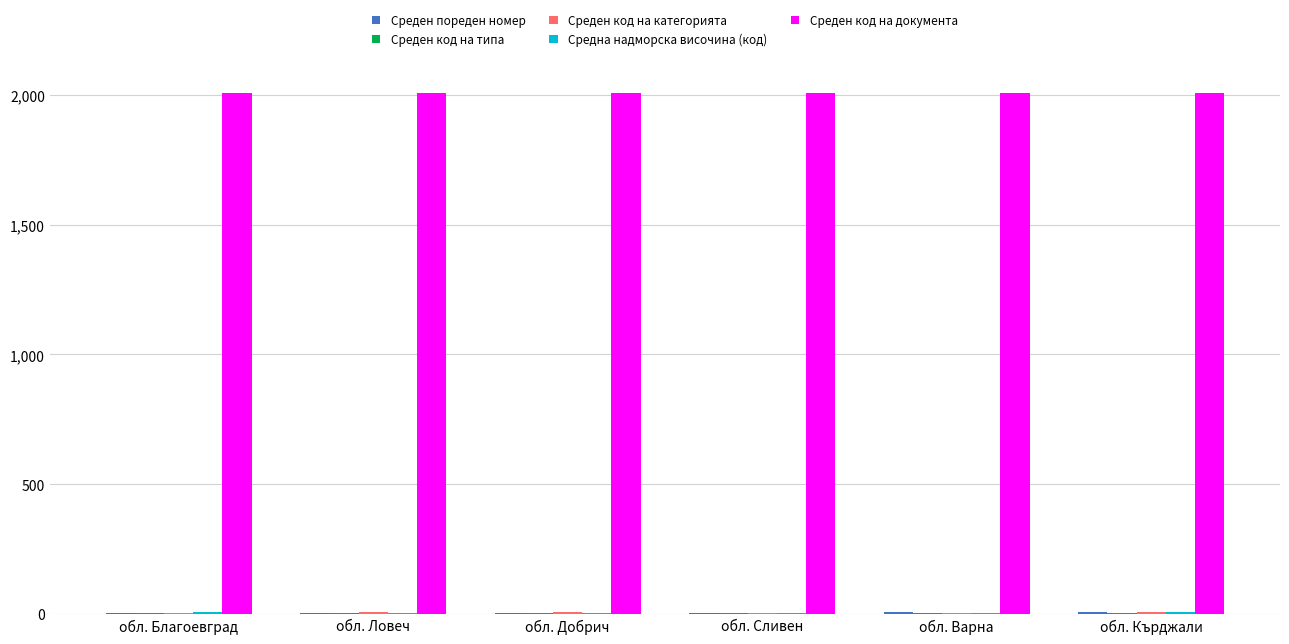

Which series has the largest total across all categories?

Среден код на документа